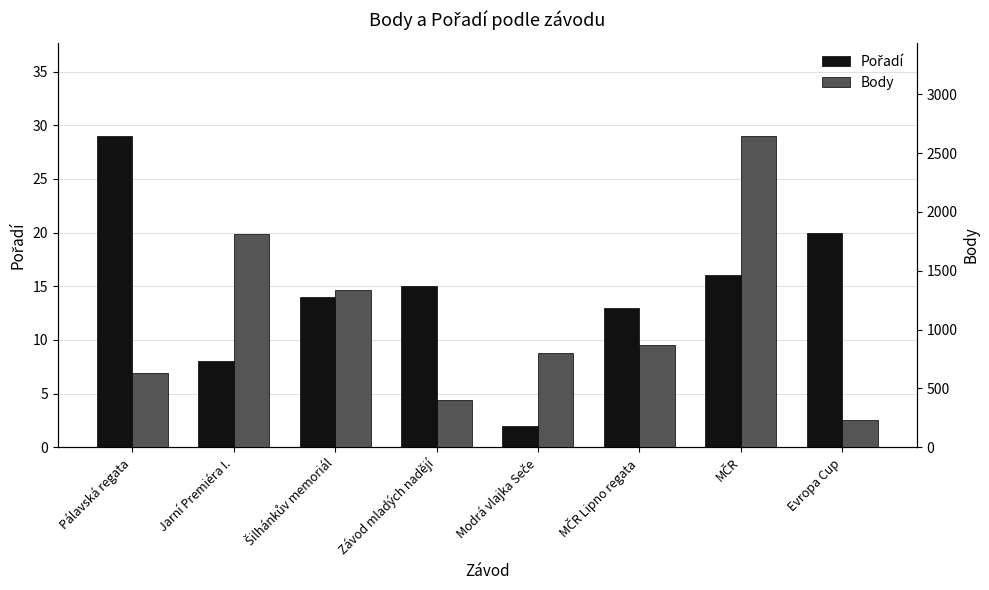

List the series in order of their overall mean, lowest first.

Pořadí, Body